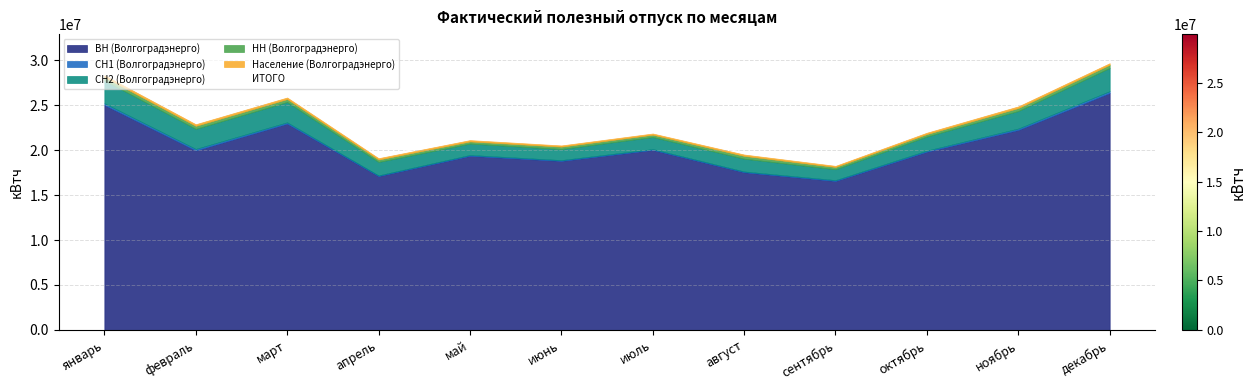

At which category does the chart reach its minimum across all series?

сентябрь